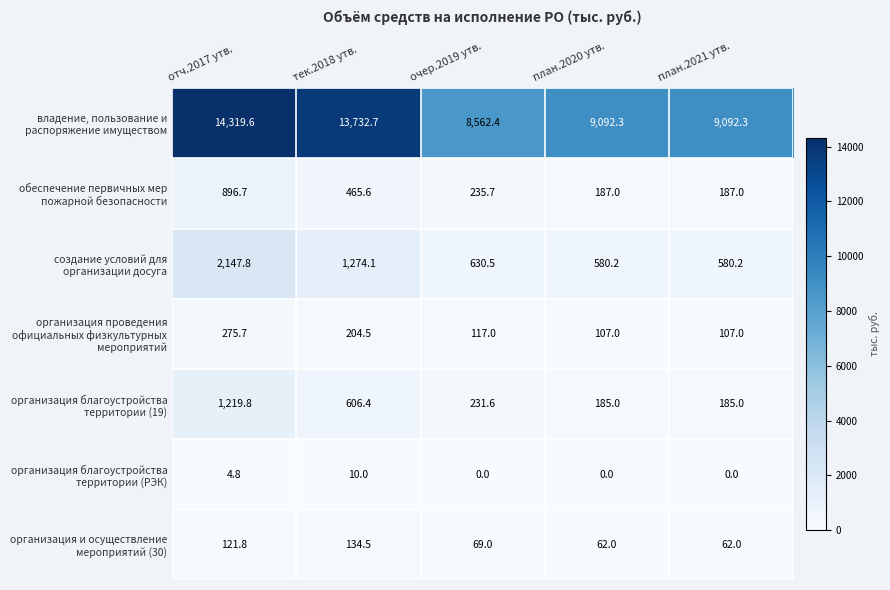

At which category is the sum across all series the highest?

отч.2017 утв.